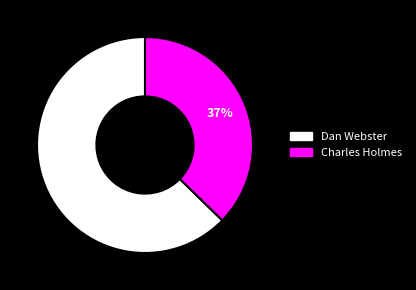

Count the number of slices in the pie.

2